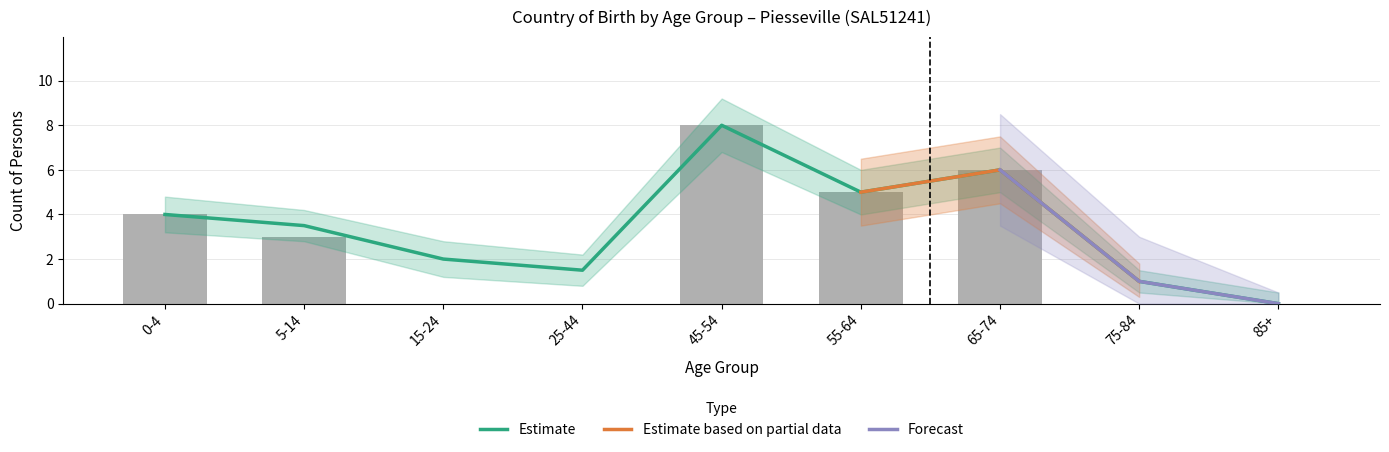

What is the sum of all Australia (Male) values?

26